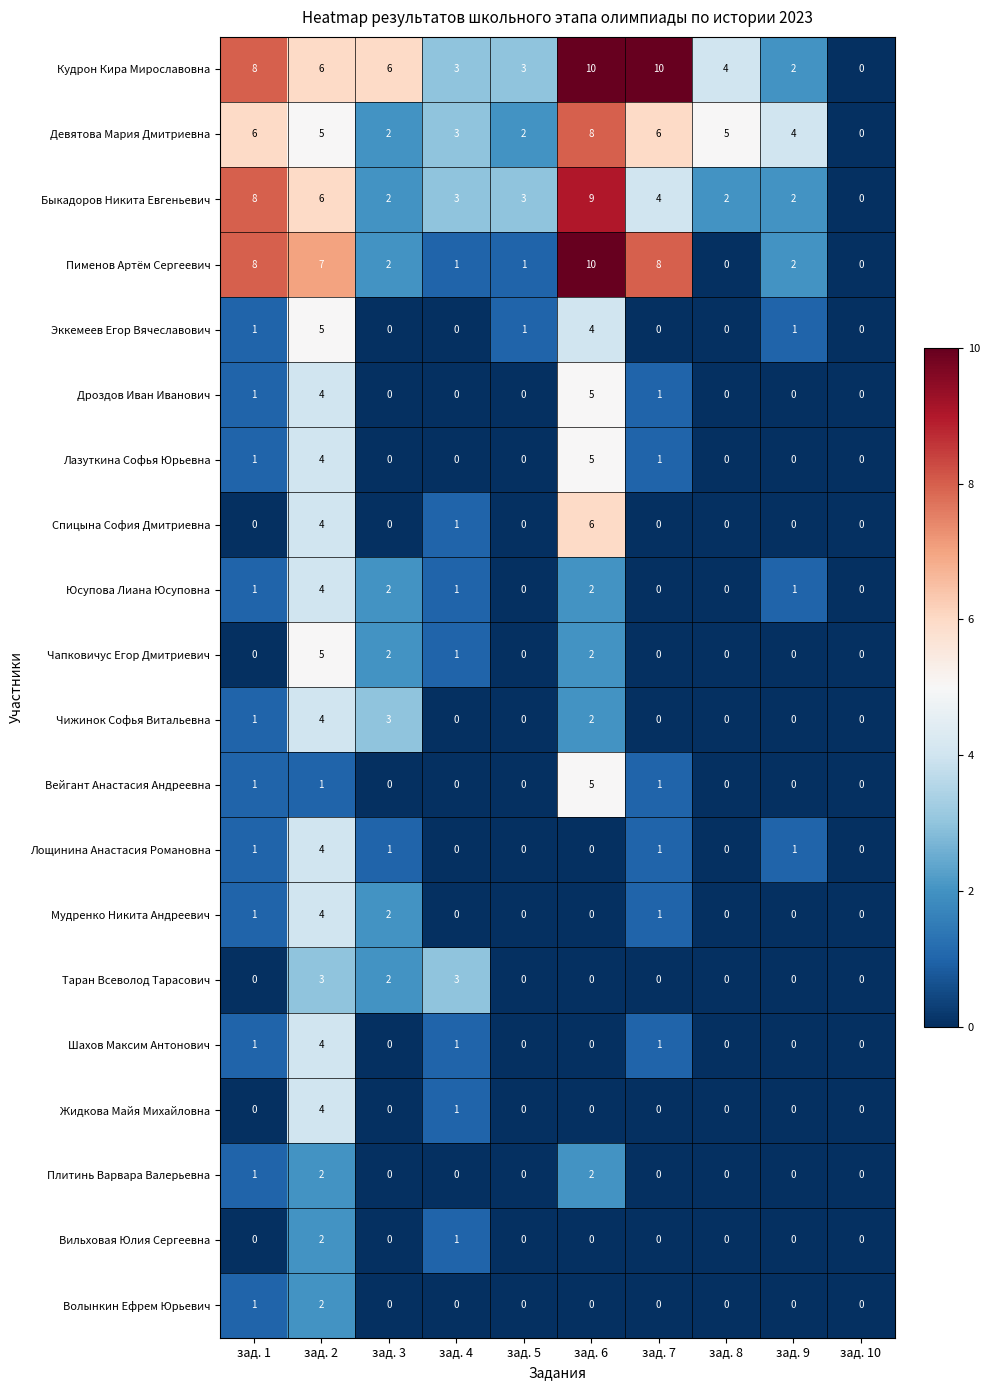

At which category is the sum across all series the highest?

зад. 2